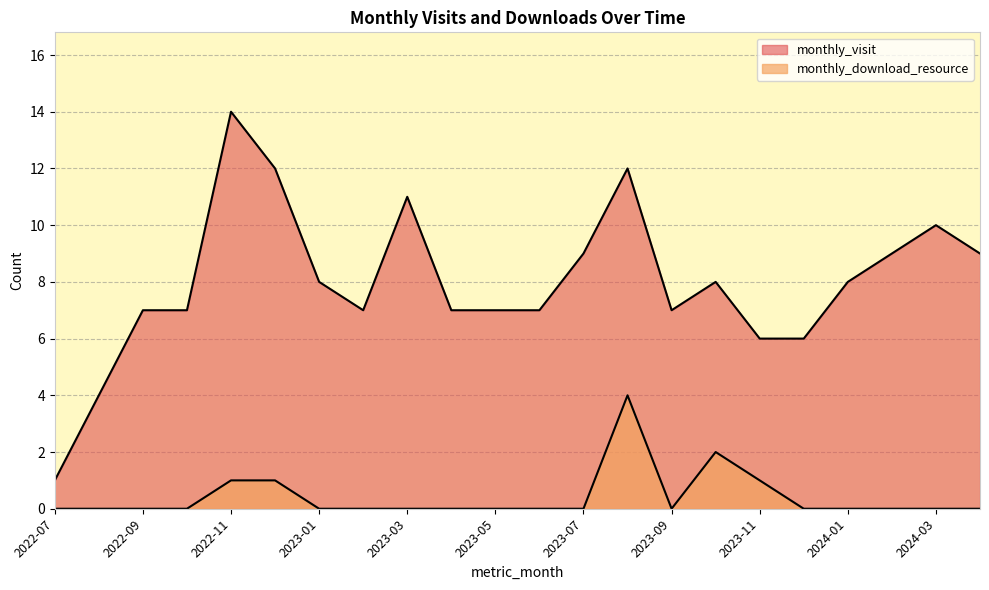

Reading left to right, transcribe all the data shown in this chart.

monthly_visit: 1	4	7	7	14	12	8	7	11	7	7	7	9	12	7	8	6	6	8	9	10	9
monthly_download_resource: 0	0	0	0	1	1	0	0	0	0	0	0	0	4	0	2	1	0	0	0	0	0